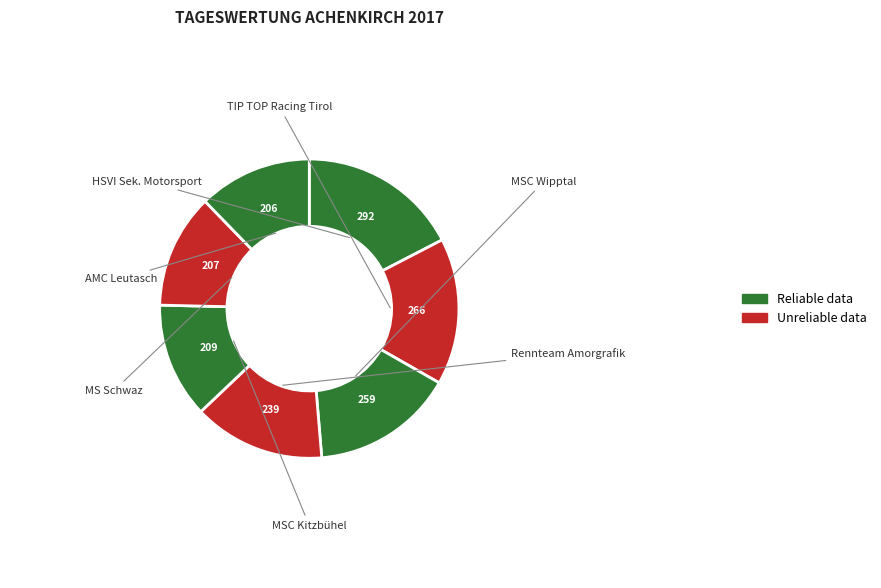

Rank the categories by value from lowest to highest.

AMC Leutasch, MS Schwaz, MSC Kitzbühel, Rennteam Amorgrafik, MSC Wipptal, TIP TOP Racing Tirol, HSVI Sek. Motorsport